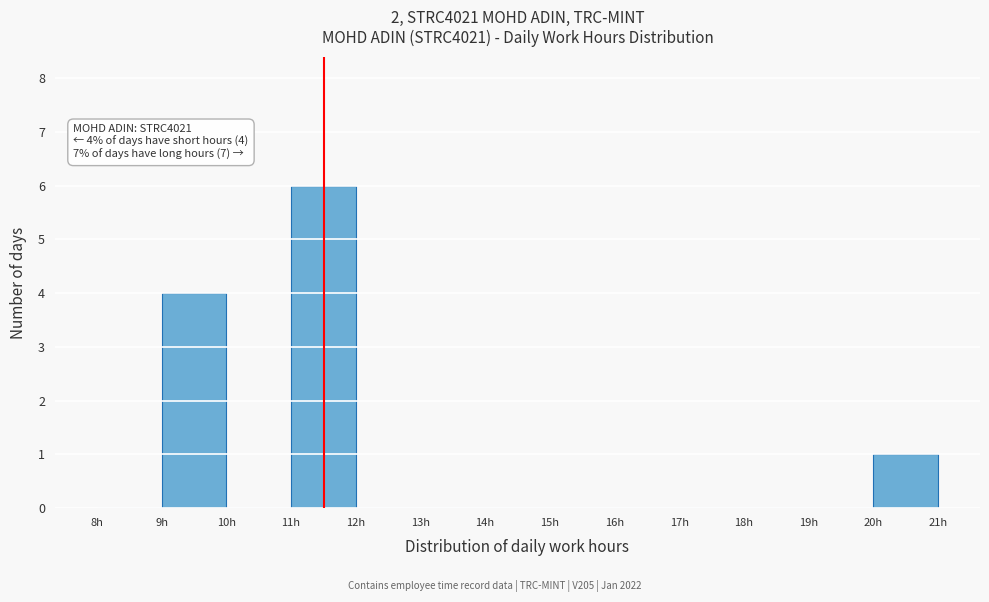

Over which range of the x-axis is the bar tallest?

11 to 12